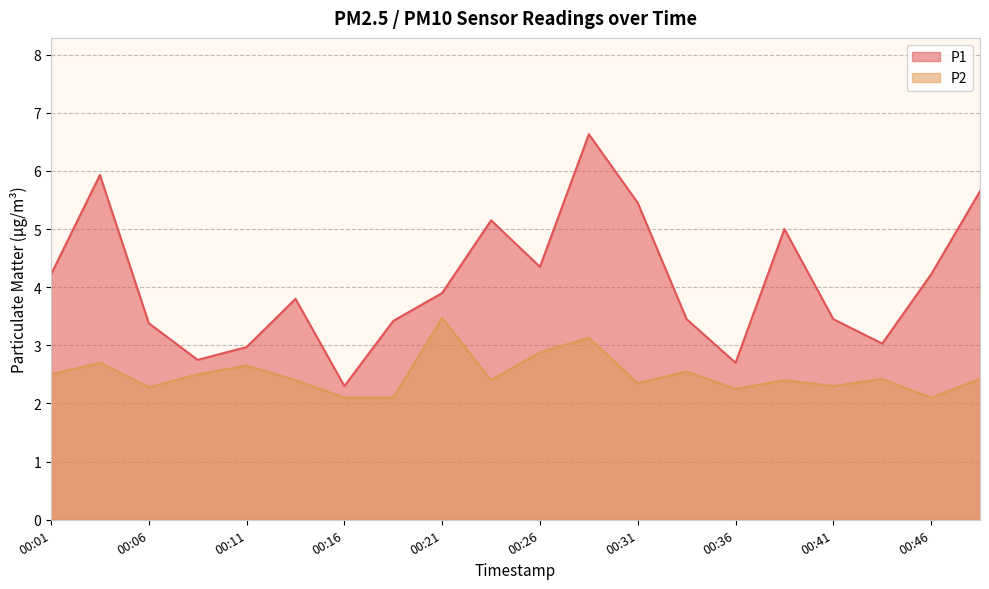

What is the difference between the highest and lowest values at 00:04?

3.2